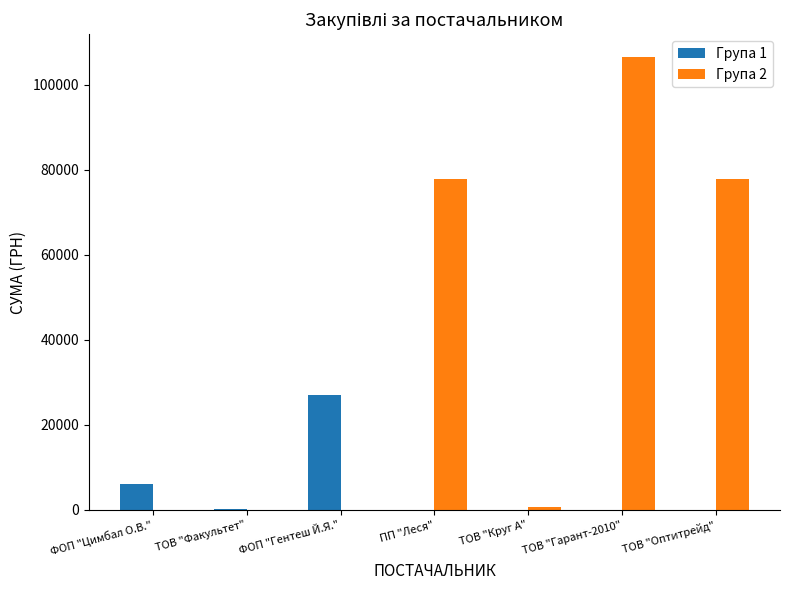

The value of Група 1 at ТОВ "Гарант-2010" is 0.0. True or false?

True